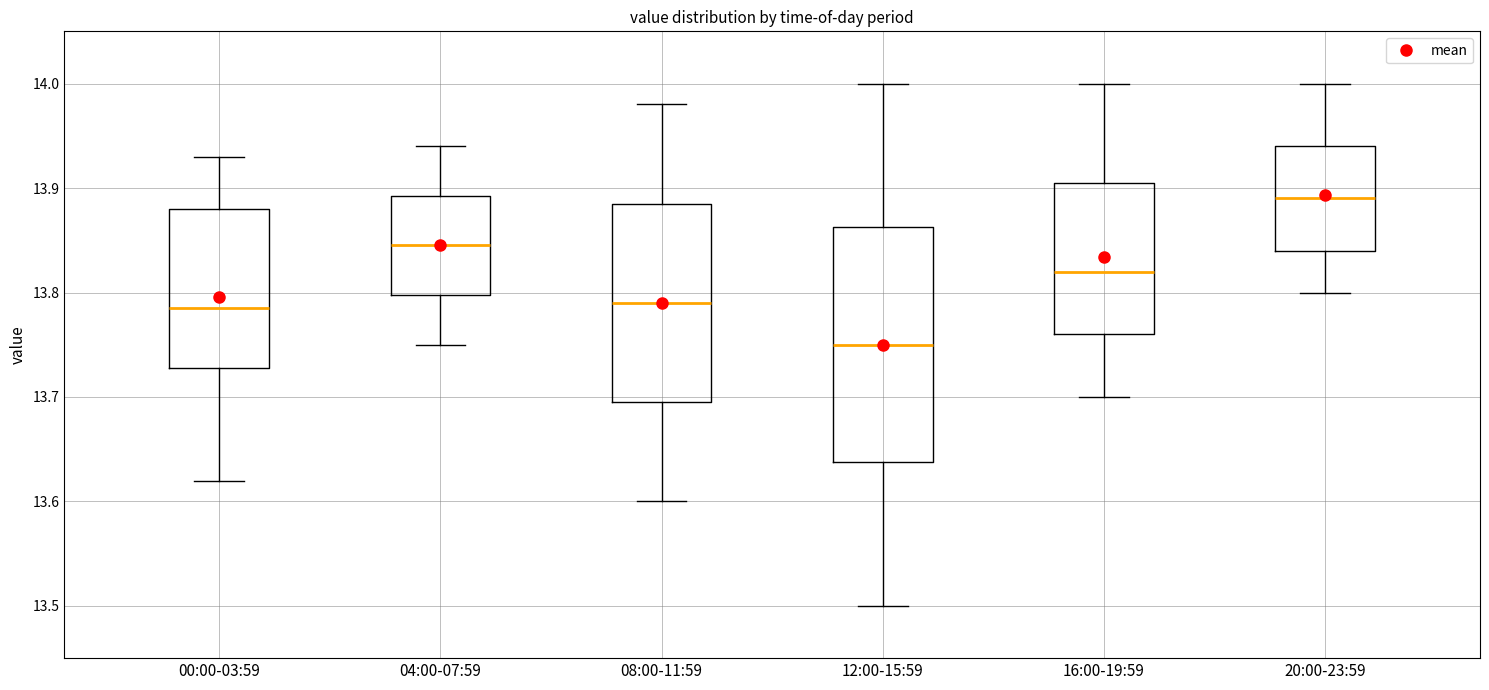

Which box's median line is the lowest?

12:00-15:59